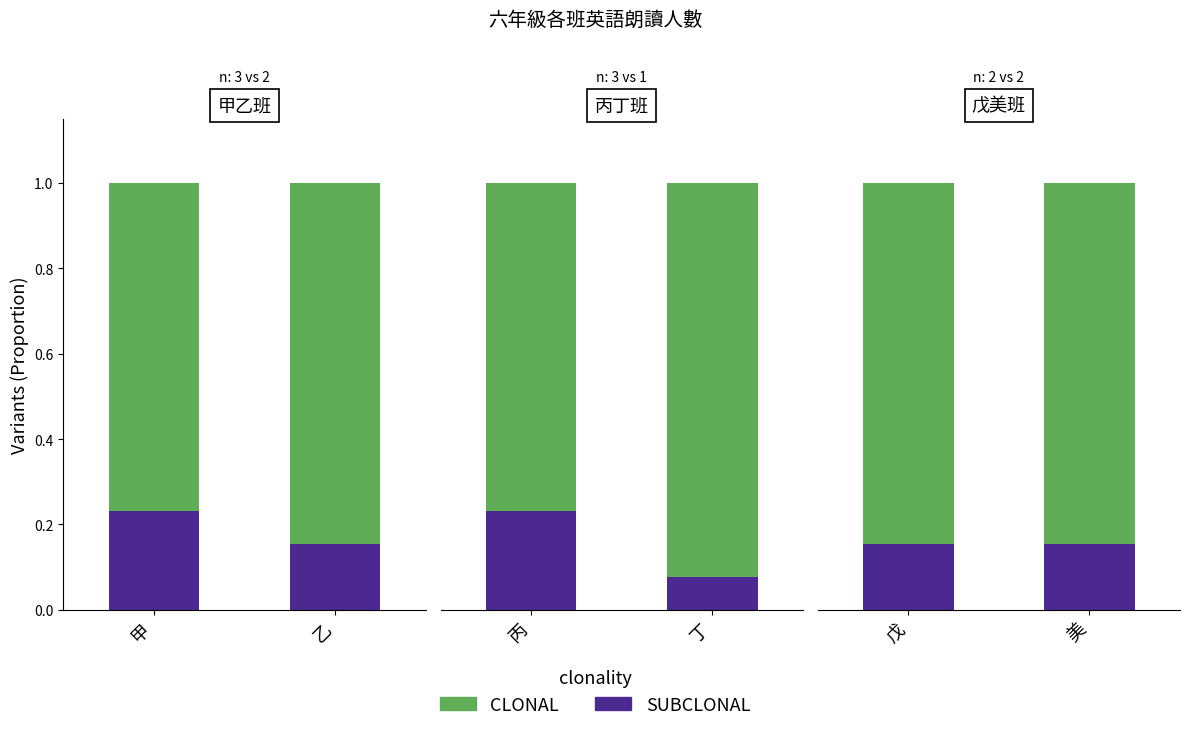

Which category has the highest value in the SUBCLONAL series?

戊